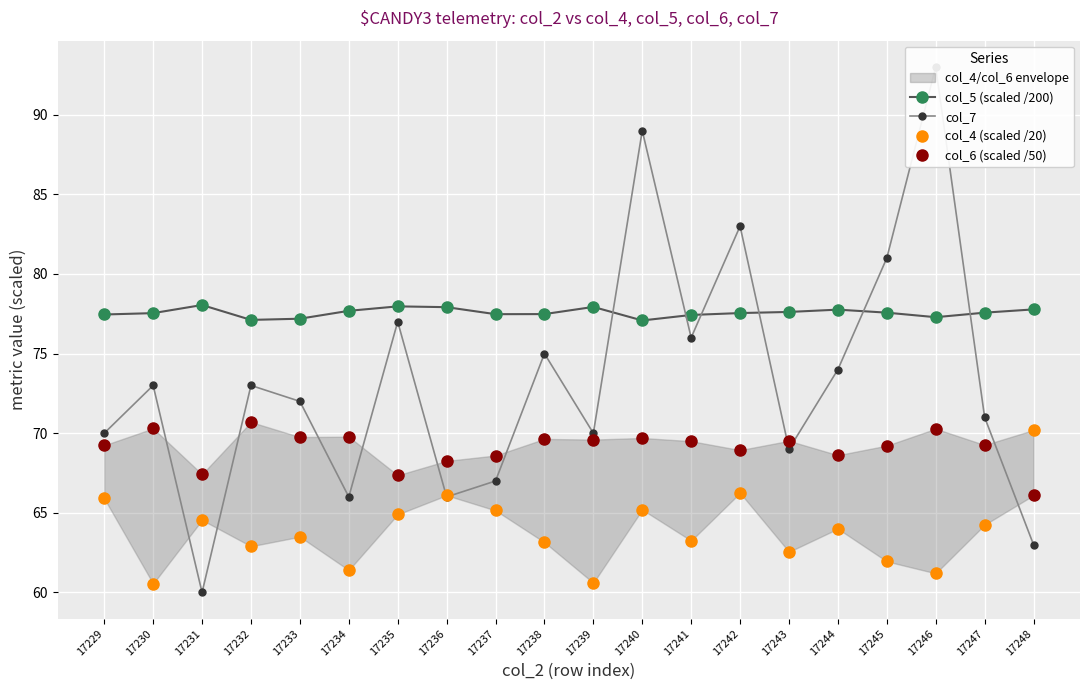

What is the value of the col_5 (scaled /200) point at the 8th from the left?

77.9